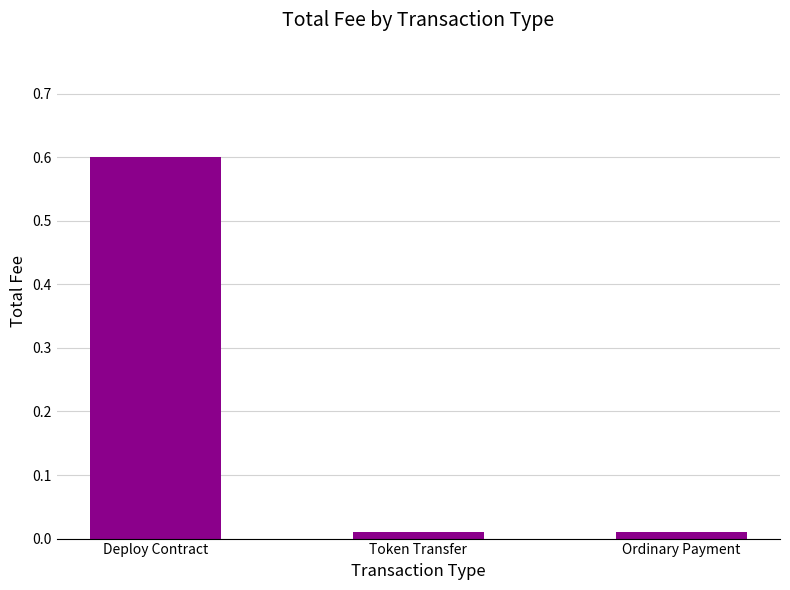

Which label corresponds to the largest value in the chart?

Deploy Contract